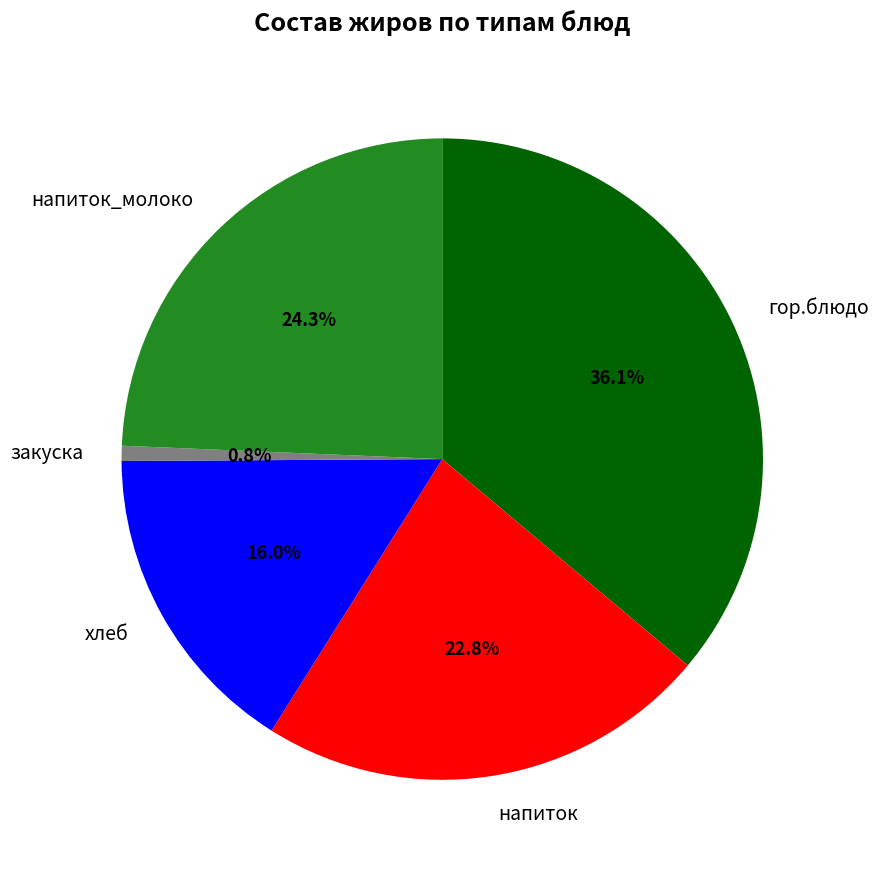

The закуска slice represents 1% of the pie. True or false?

True